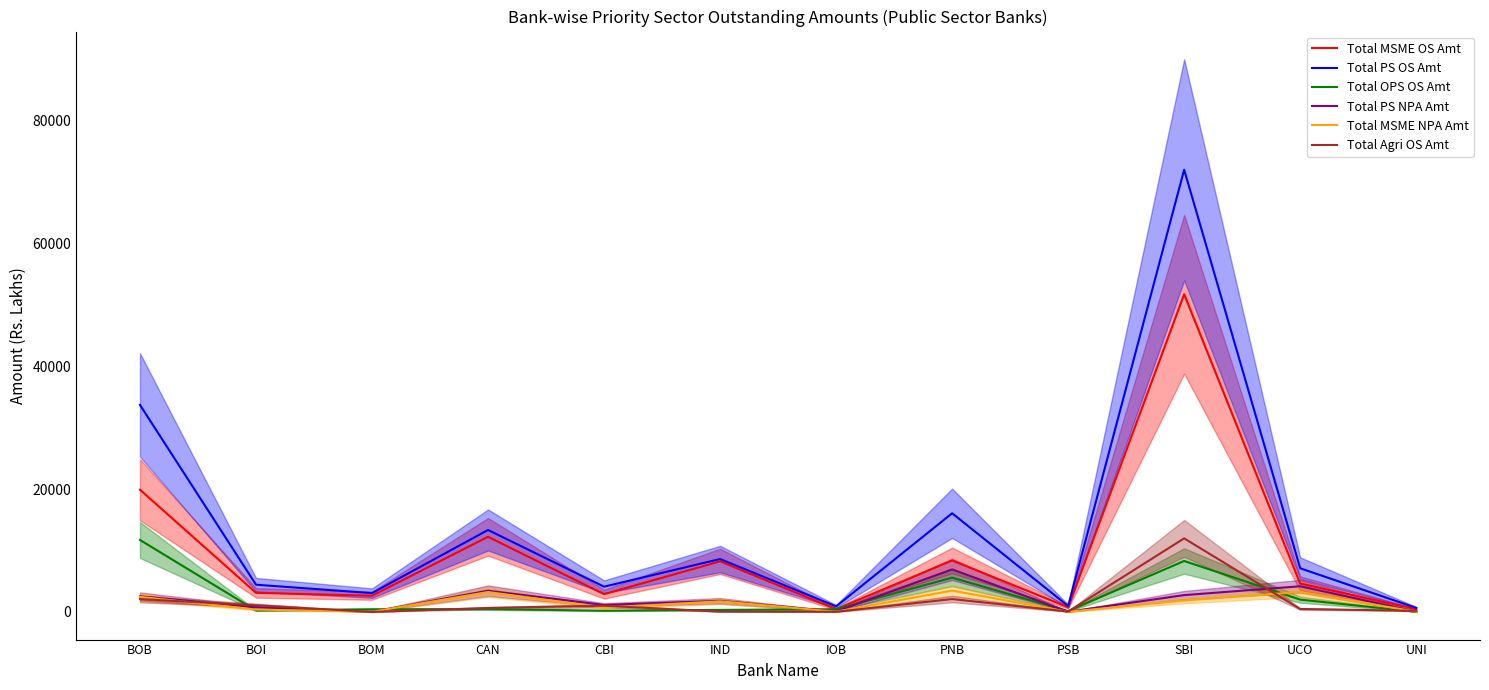

Reading left to right, what are all the values shown in this chart?

Total MSME OS Amt: BOB=19884.5	BOI=3105.6	BOM=2638.2	CAN=12231.2	CBI=2893.1	IND=8229.1	IOB=449.1	PNB=8377.5	PSB=763.3	SBI=51693.4	UCO=4623.0	UNI=453.9
Total PS OS Amt: BOB=33682.6	BOI=4429.0	BOM=3068.6	CAN=13337.5	CBI=4110.7	IND=8609.1	IOB=906.2	PNB=16054.8	PSB=967.3	SBI=71955.1	UCO=7107.3	UNI=660.7
Total OPS OS Amt: BOB=11713.0	BOI=233.0	BOM=430.4	CAN=460.3	CBI=201.0	IND=332.4	IOB=438.4	PNB=5580.7	PSB=142.7	SBI=8290.3	UCO=2002.7	UNI=28.7
Total PS NPA Amt: BOB=2550.3	BOI=767.9	BOM=33.9	CAN=3457.2	CBI=1140.5	IND=1810.2	IOB=80.9	PNB=6923.2	PSB=35.2	SBI=2739.0	UCO=4179.2	UNI=53.6
Total MSME NPA Amt: BOB=2459.0	BOI=382.0	BOM=33.9	CAN=3243.0	CBI=684.4	IND=1732.4	IOB=39.2	PNB=3477.0	PSB=27.3	SBI=1858.7	UCO=3245.1	UNI=38.8
Total Agri OS Amt: BOB=2085.1	BOI=1090.5	BOM=0.0	CAN=646.1	CBI=1016.6	IND=47.6	IOB=18.6	PNB=2096.6	PSB=61.4	SBI=11971.4	UCO=481.6	UNI=178.0